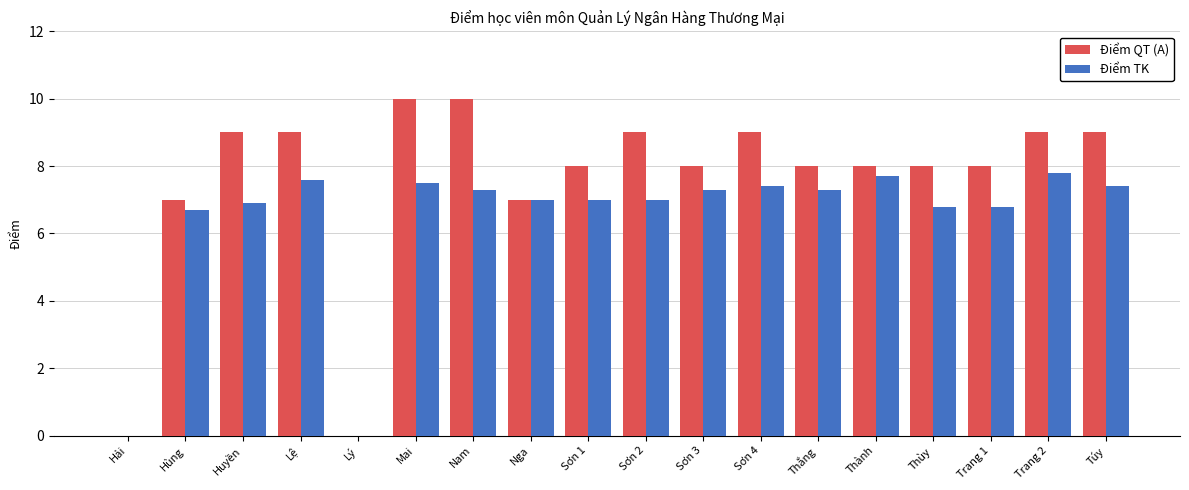

What is the spread (max minus min) of values at Sơn 4?

1.6